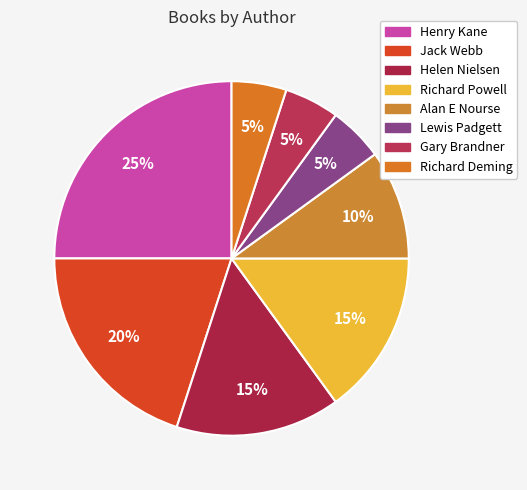

What is the smallest slice in the pie chart?

Lewis Padgett